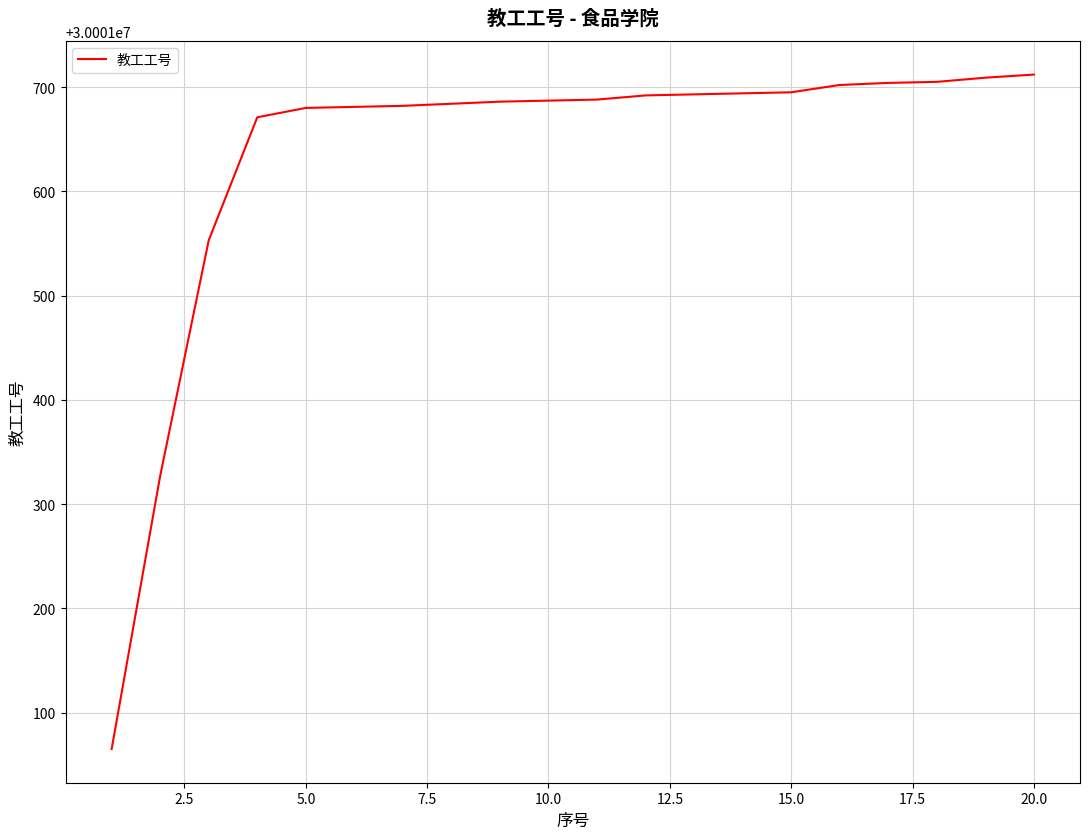

What is the difference between the maximum and minimum values?

647